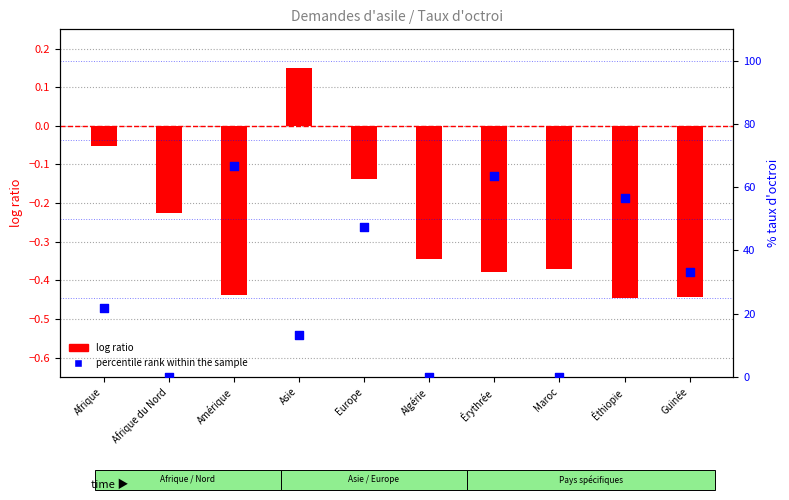

At how many categories does at least one series exceed 36?

4